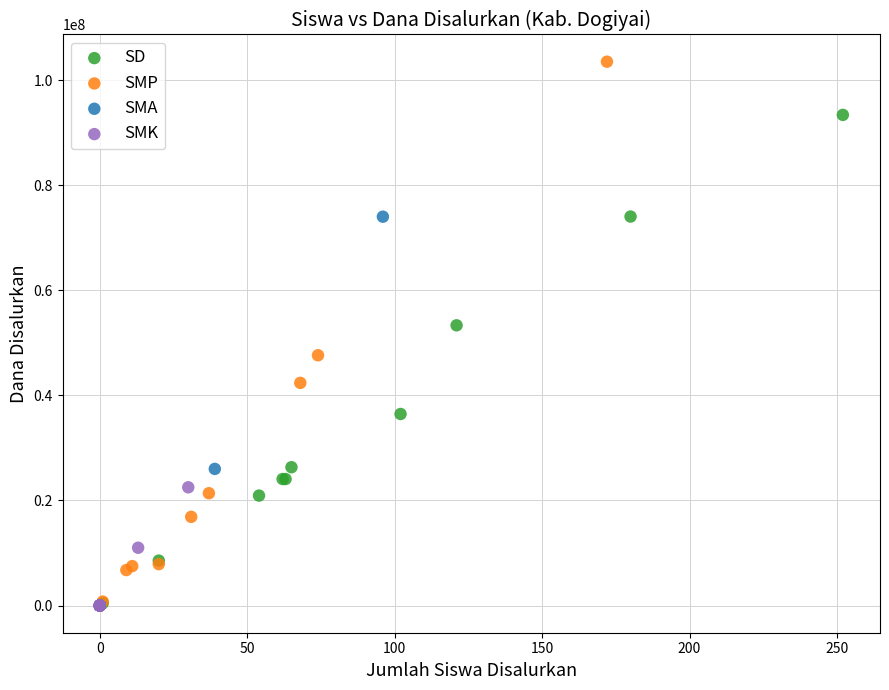

Which series has the widest spread of Y values?

SMP